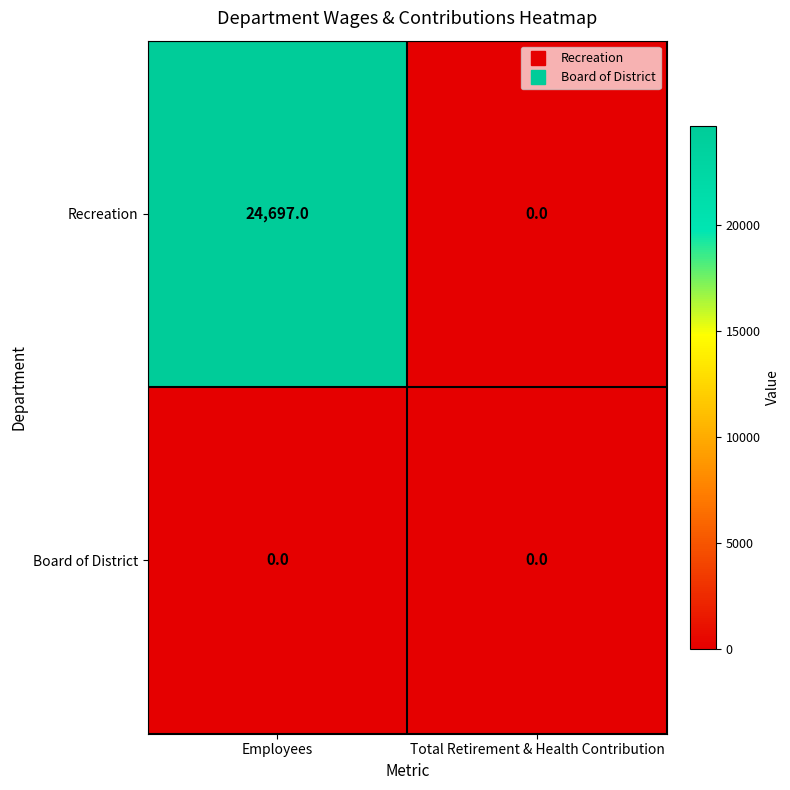

At which label is Recreation closest to 12348?

Total Retirement & Health Contribution